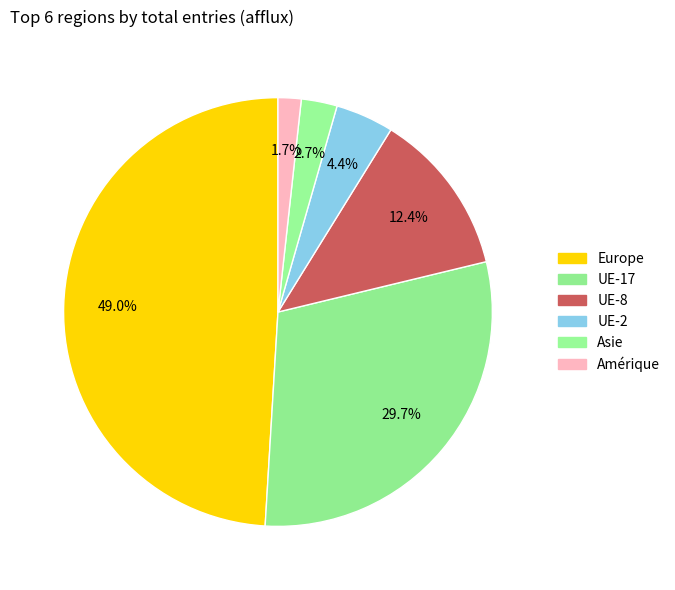

Count the number of slices in the pie.

6